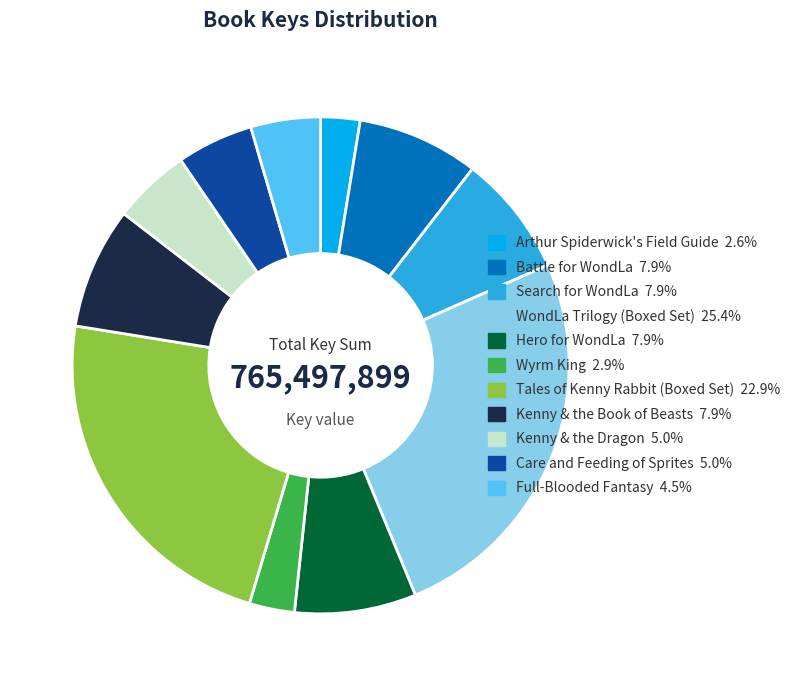

Does Full-Blooded Fantasy account for over 50% of the chart?

No